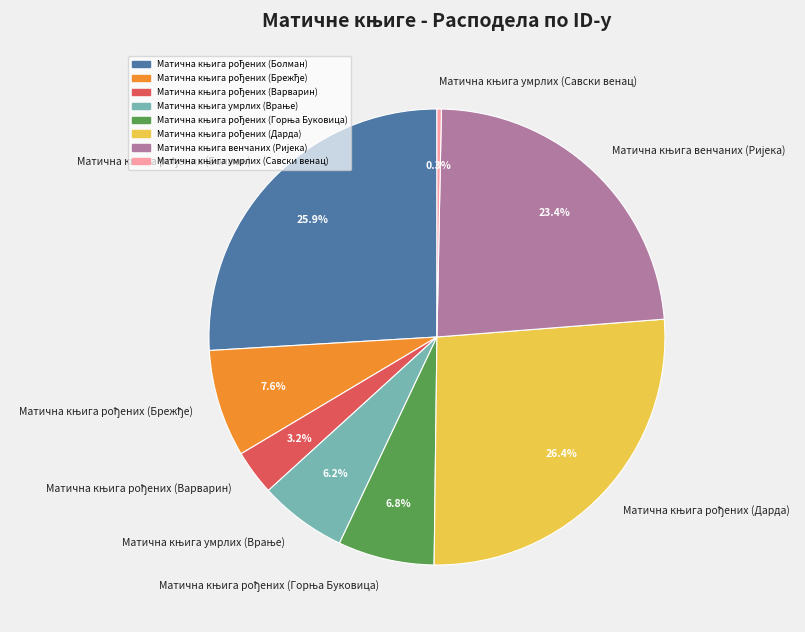

Is there any slice that represents more than half of the pie?

No